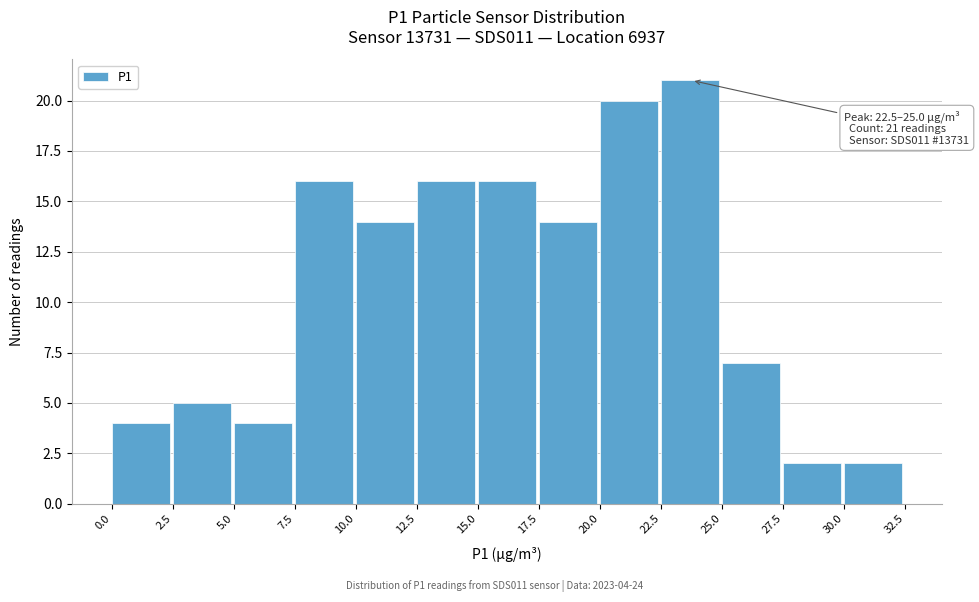

Over which range of the x-axis is the bar tallest?

22.5 to 25.0